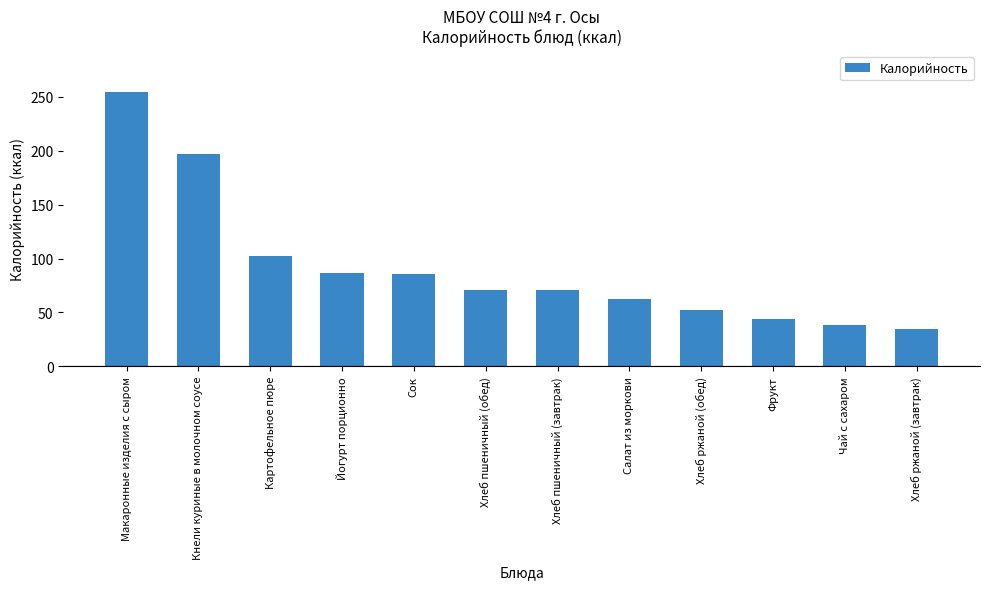

What is the average value?

91.6